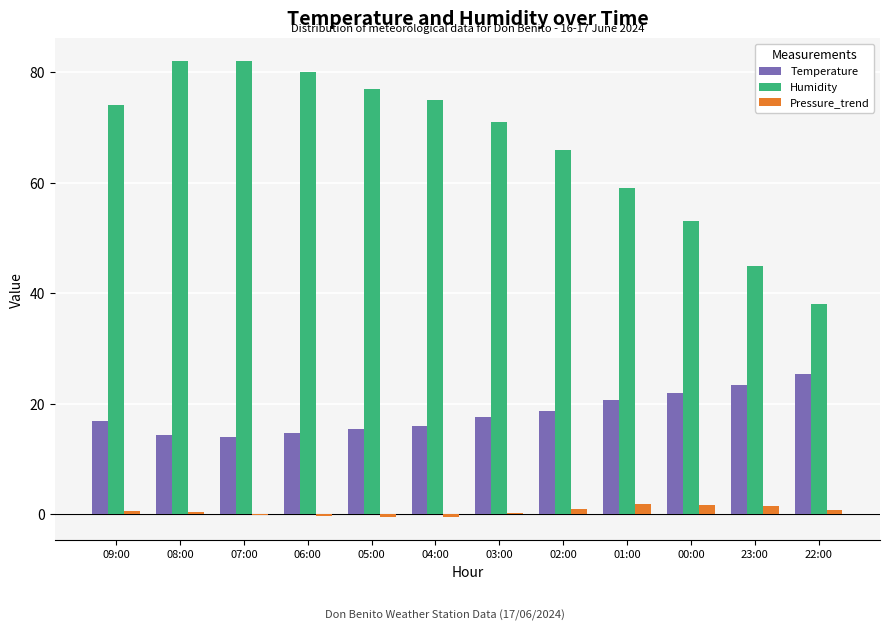

True or false: Pressure_trend has a value of 0.2 at 03:00.

True